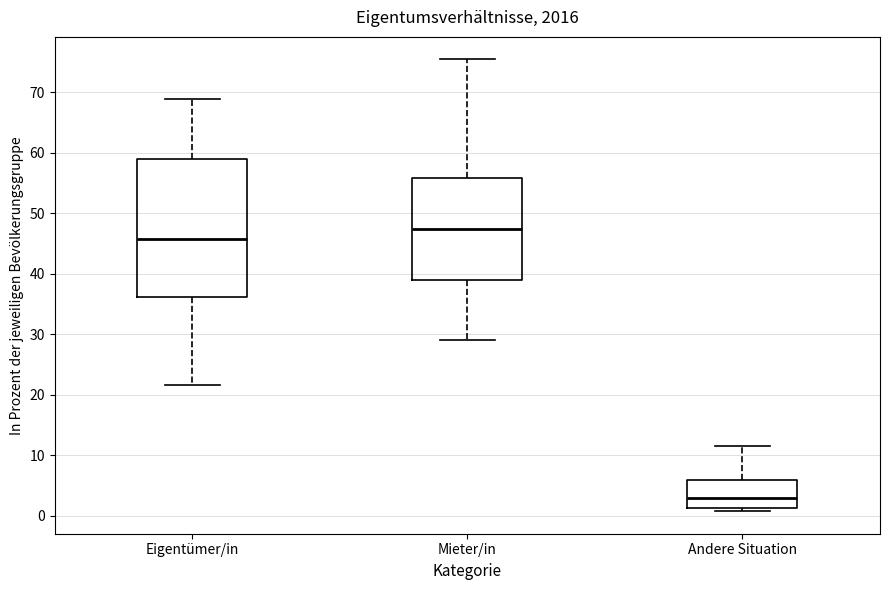

Which box is the tallest, from its lower edge to its upper edge?

Eigentümer/in